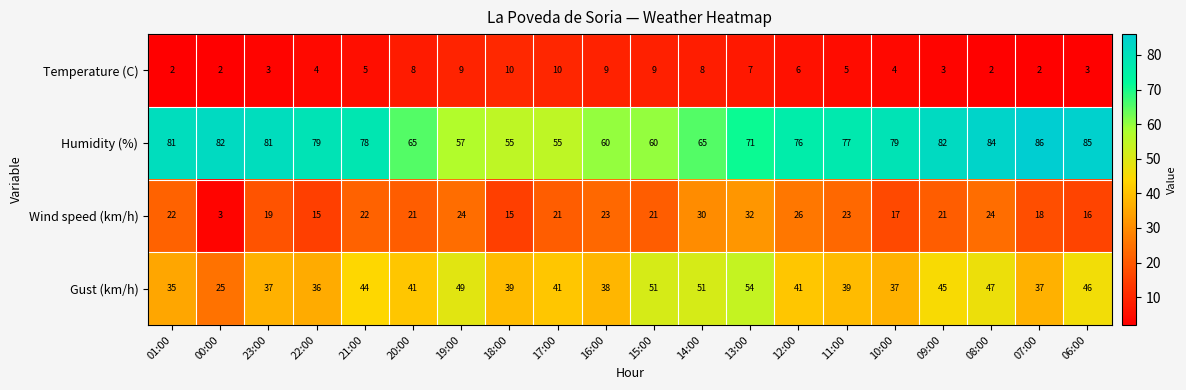

Count the number of categories in the chart.

20